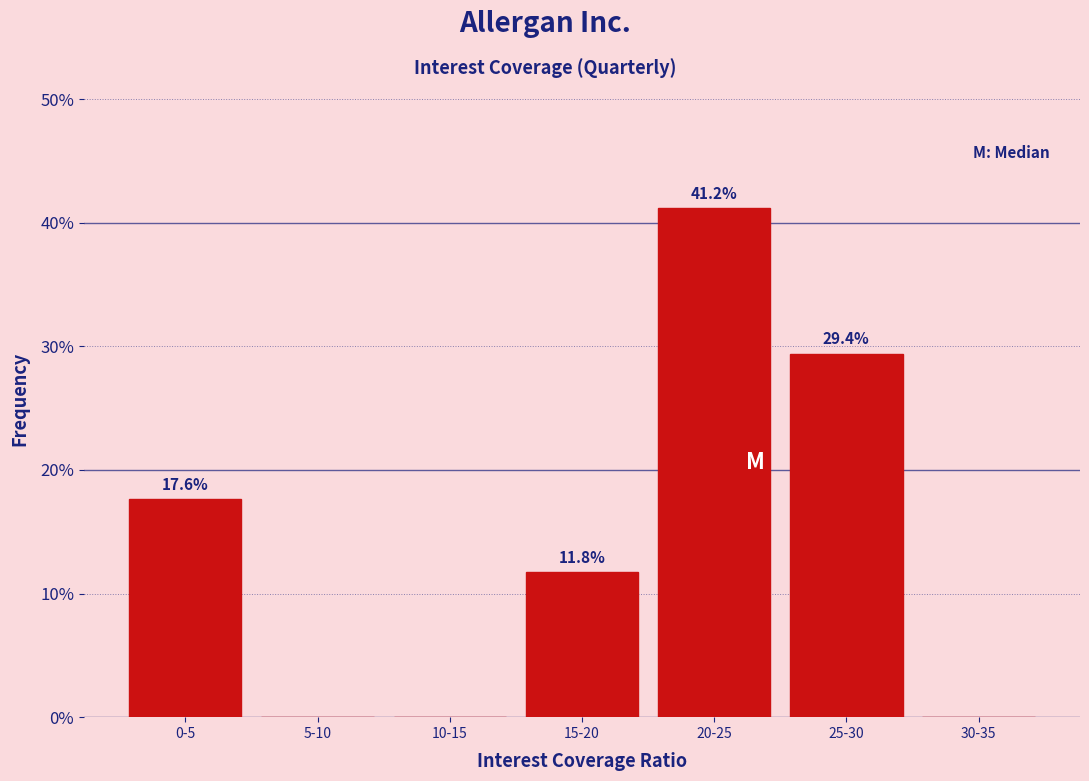

Reading right to left, transcribe all the data shown in this chart.

30-35=0.0	25-30=29.4	20-25=41.2	15-20=11.8	10-15=0.0	5-10=0.0	0-5=17.6